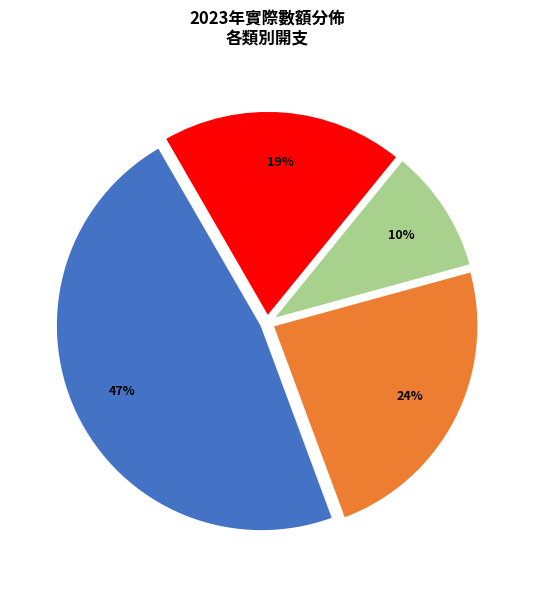

To the nearest percent, what is the difference between the largest and smallest slice percentages?

37%